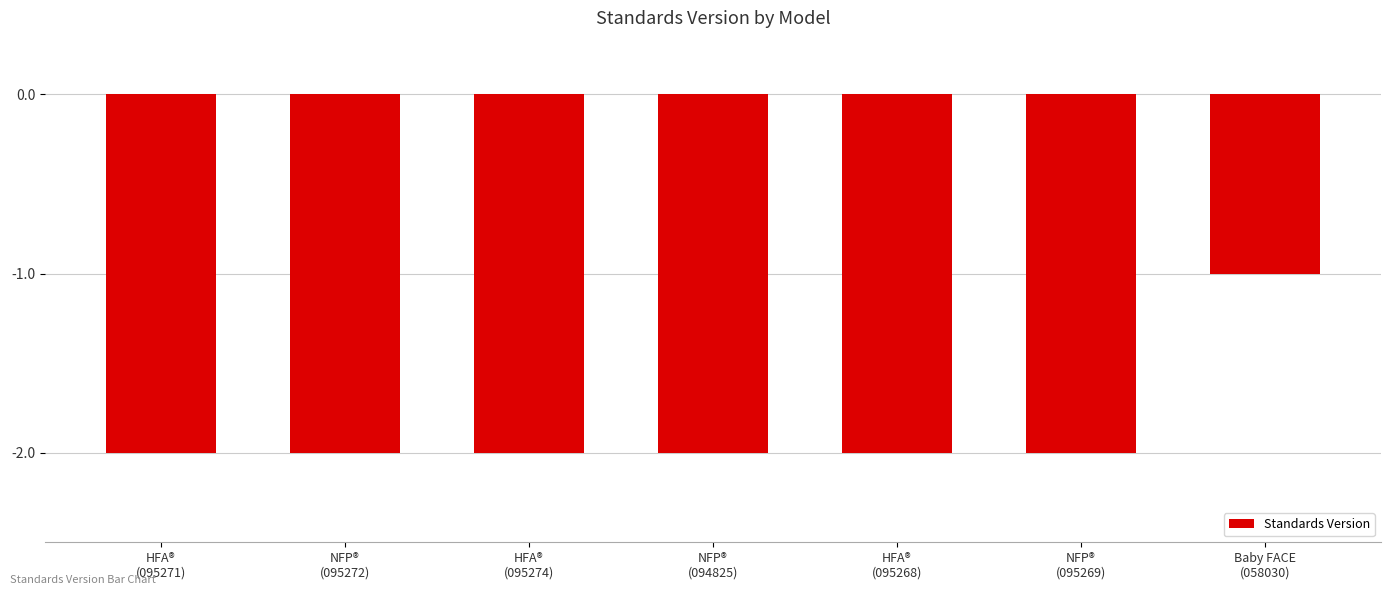

What is the average value?

-2